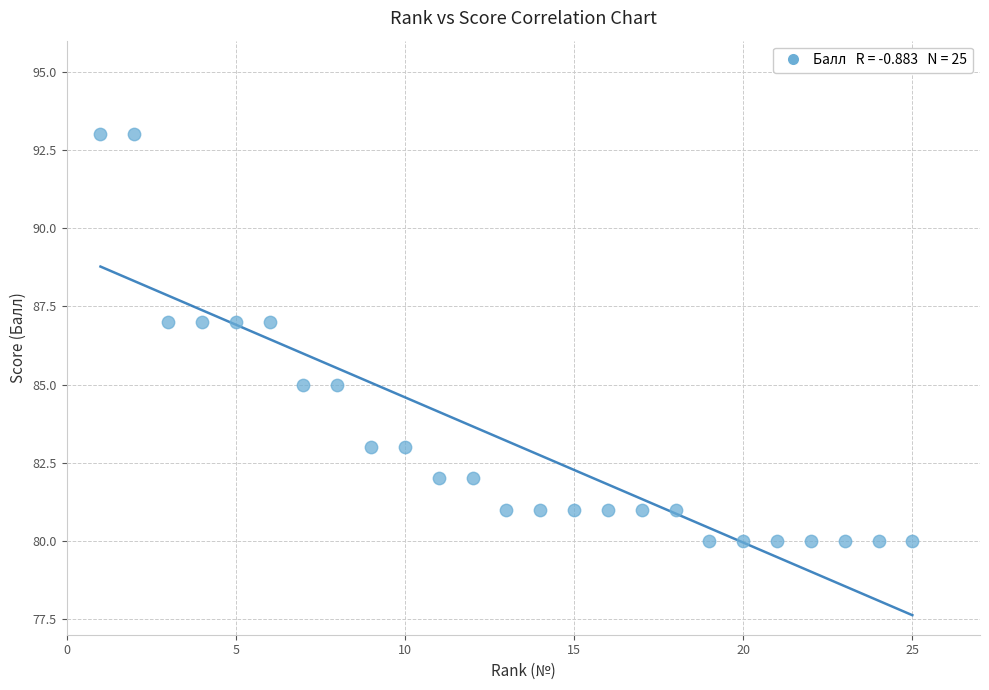

What is the range of X values (max minus min)?

24